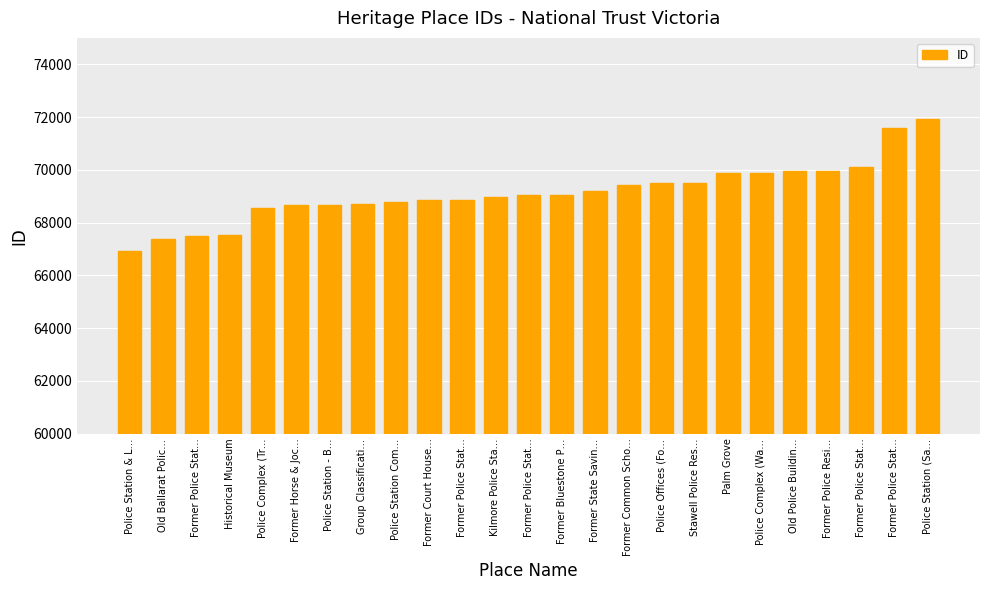

What is the label of the 17th bar from the right?

Police Station Com…